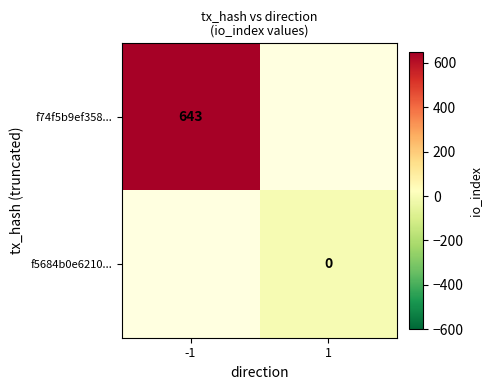

The value of f74f5b9ef358... at -1 is 643. True or false?

True